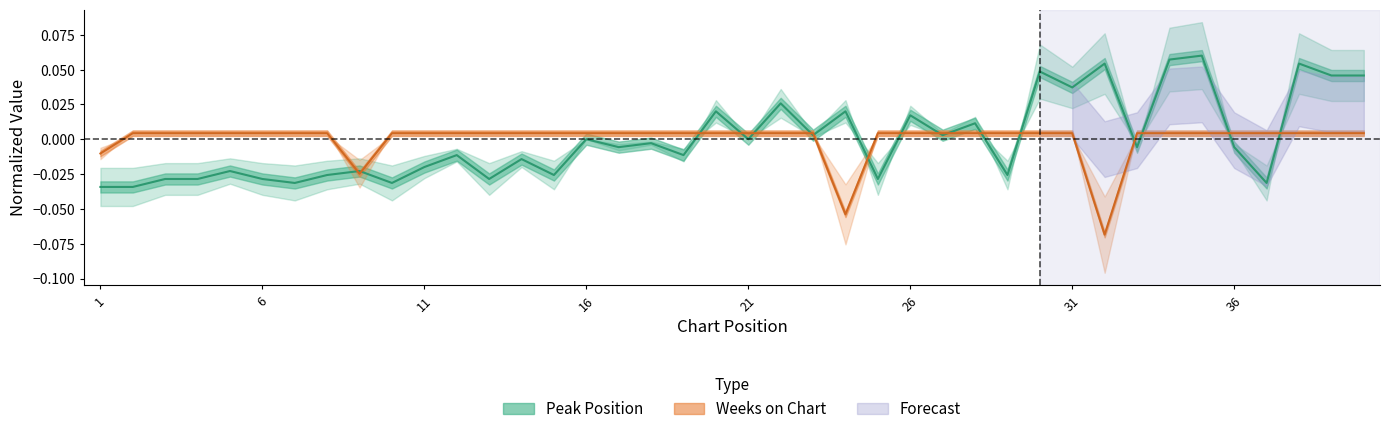

What is the greatest value displayed?

0.1